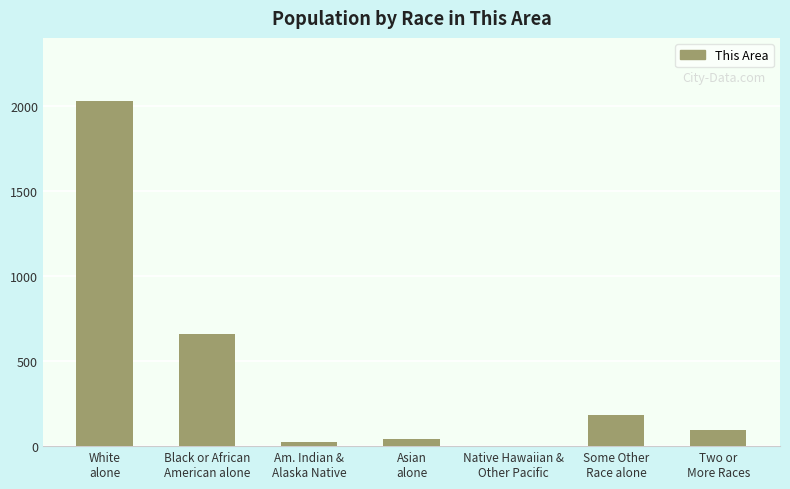

Reading left to right, extract all data points from this chart.

2030	660	27	42	2	183	92